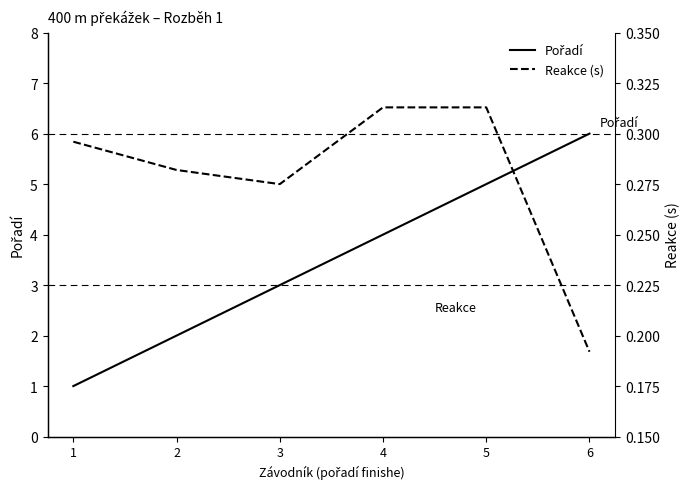

What is the sum of all Pořadí values?

21.0